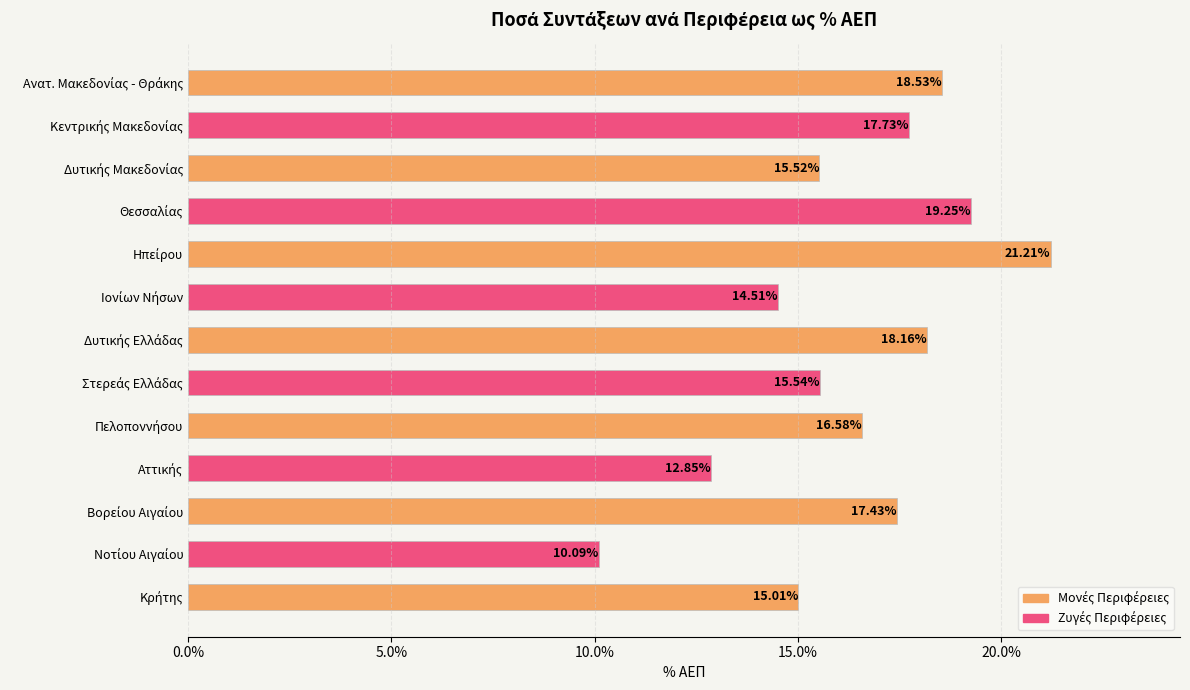

Are the bars grouped side by side (vs. stacked)?

No